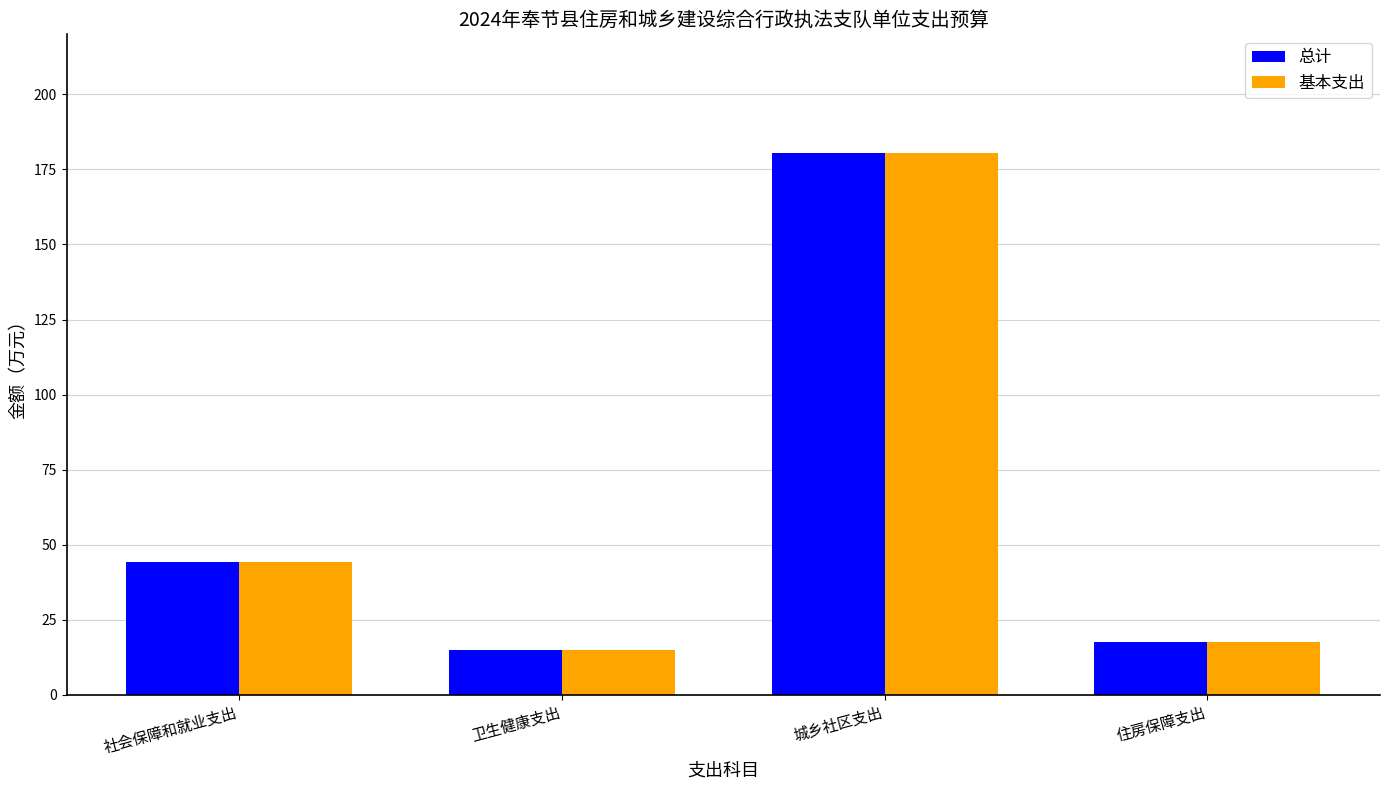

Reading right to left, list all the values displayed in this chart.

总计: 住房保障支出=17.6	城乡社区支出=180.4	卫生健康支出=14.8	社会保障和就业支出=44.1
基本支出: 住房保障支出=17.6	城乡社区支出=180.4	卫生健康支出=14.8	社会保障和就业支出=44.1